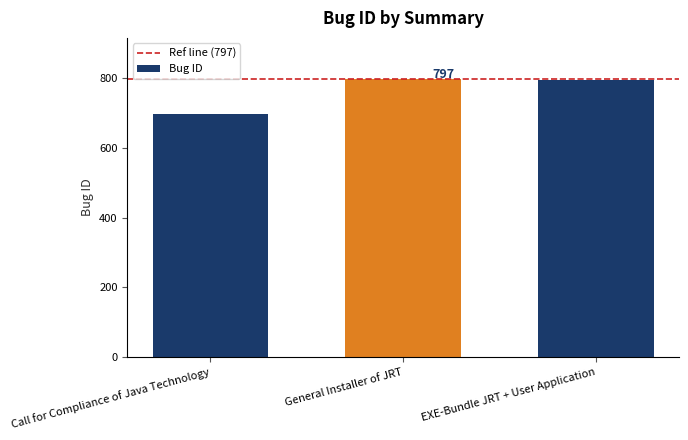

What is the value of the 1st bar from the left?

698